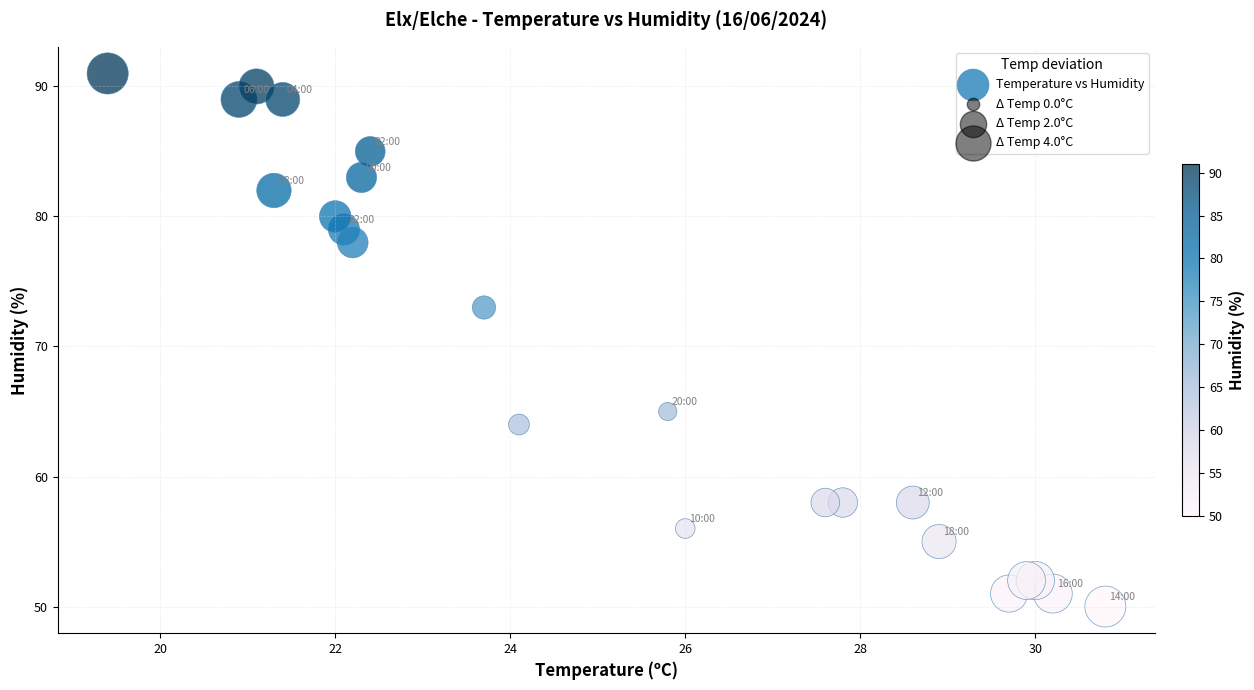

What Y value in the scatter plot is closest to 70?

73